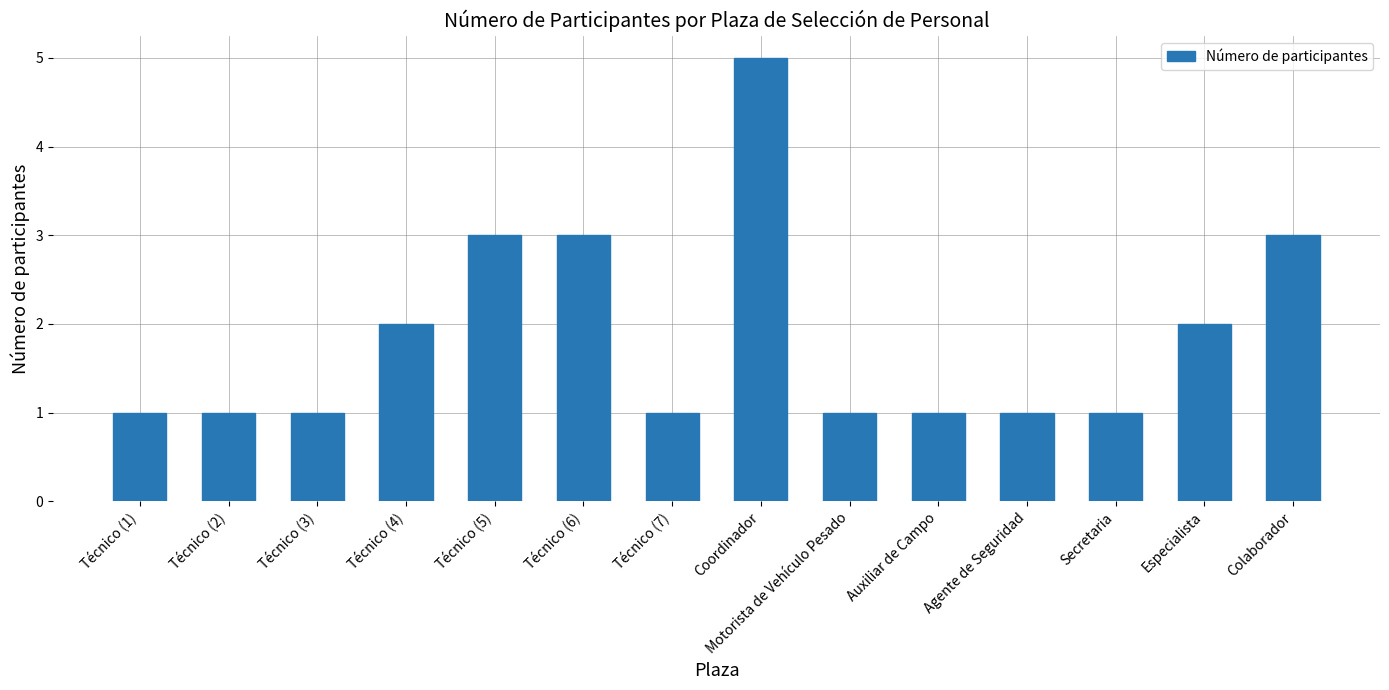

The chart shows a value of 0 at Técnico (7). True or false?

False